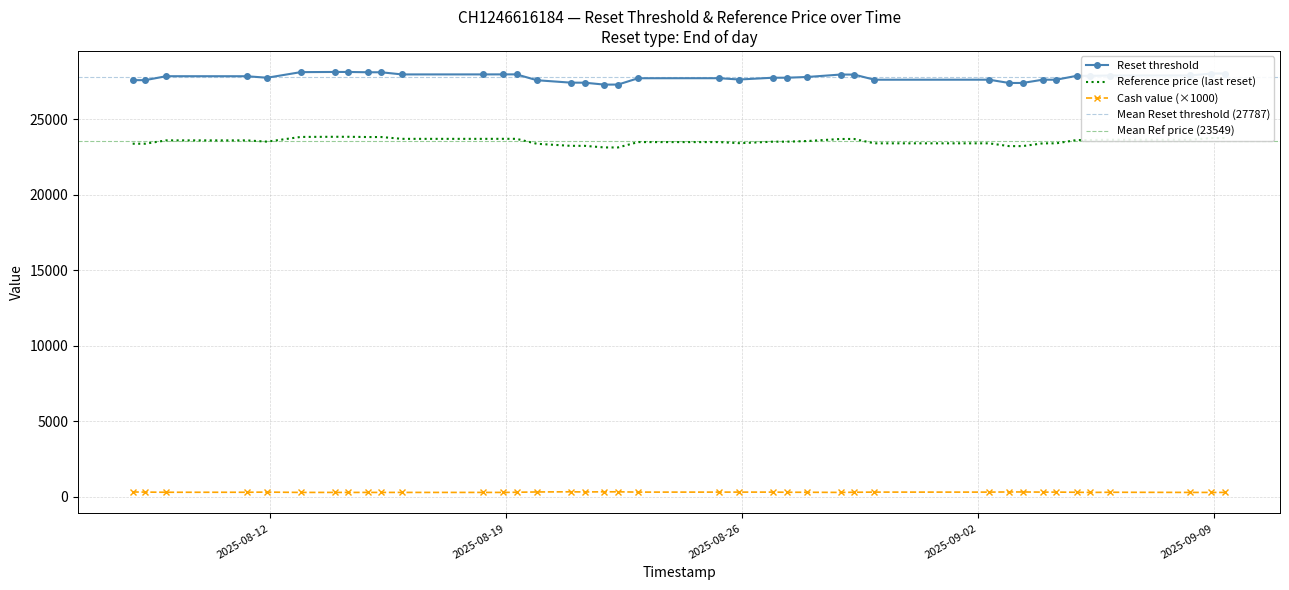

What is the lowest value of the Reference price (last reset) series?

23142.6